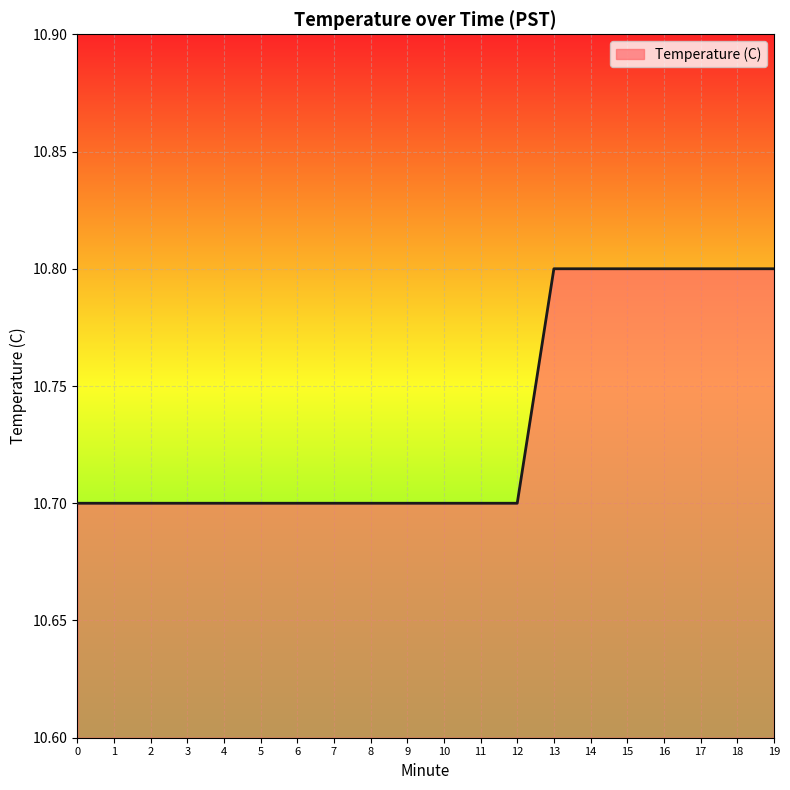

What is the average value?

10.7